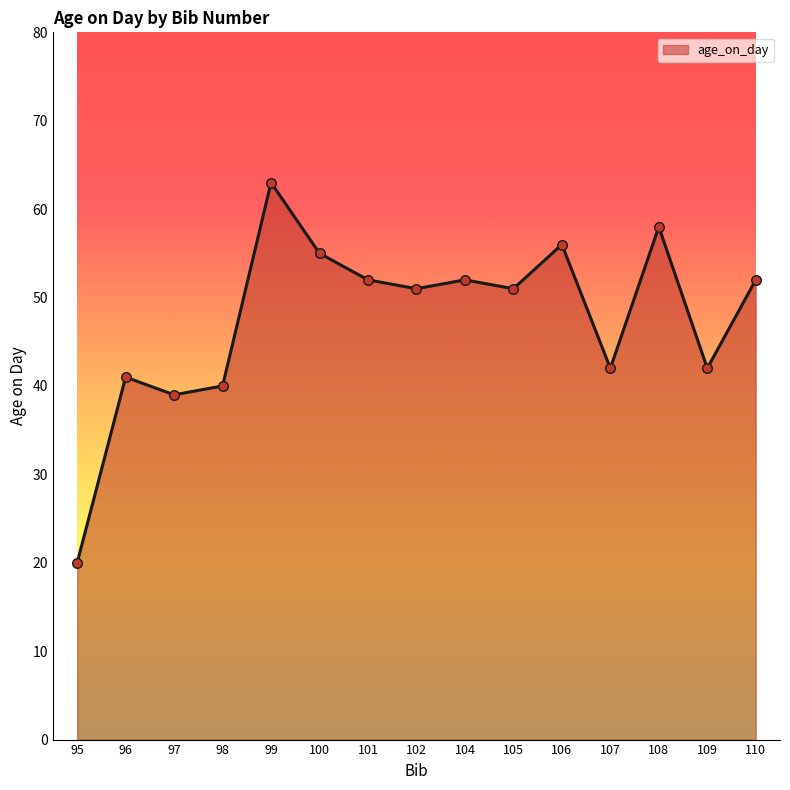

Approximately how many times larger is the value at 109 compared to 110?

0.8